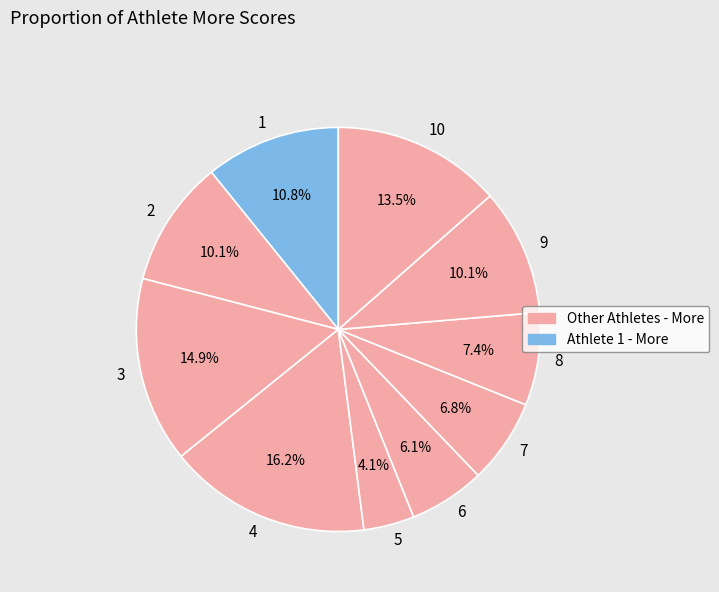

How many slices are in this pie chart?

10